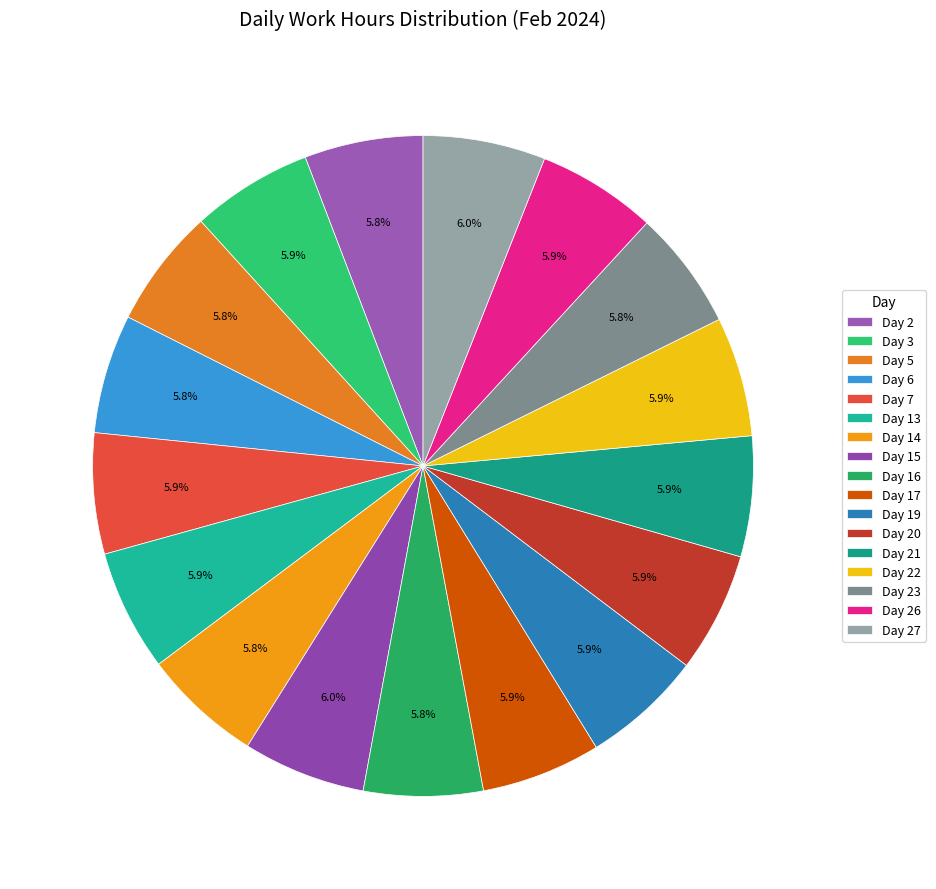

To the nearest percent, what is the average slice percentage?

6%